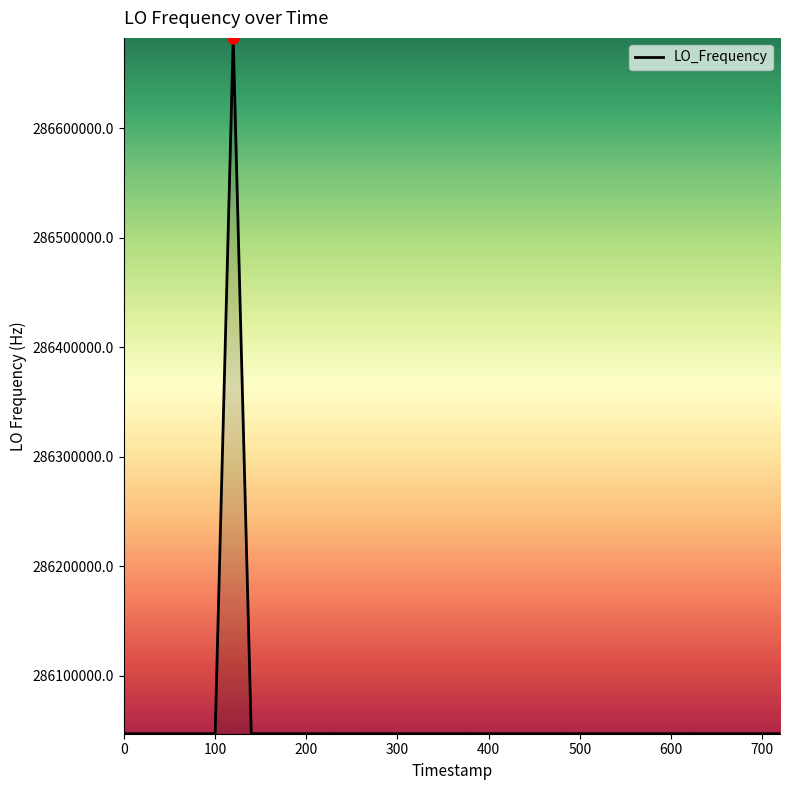

What is the greatest value displayed?

286682706.7